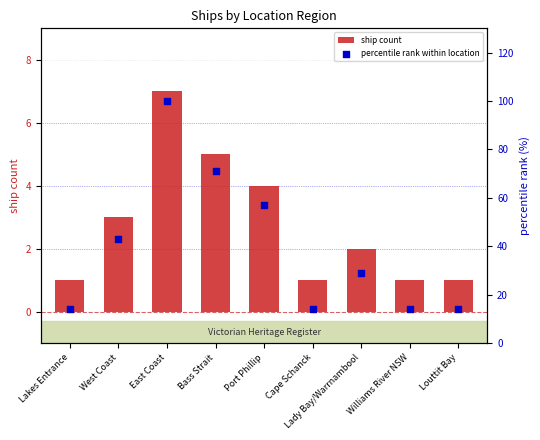

What are all the series names shown in the legend?

ship count, percentile rank within location